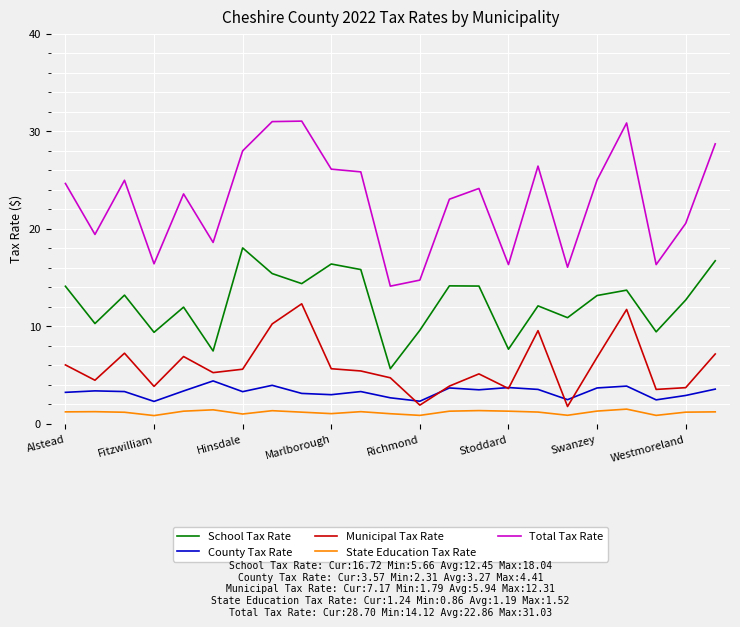

True or false: Total Tax Rate and State Education Tax Rate intersect in this chart.

False